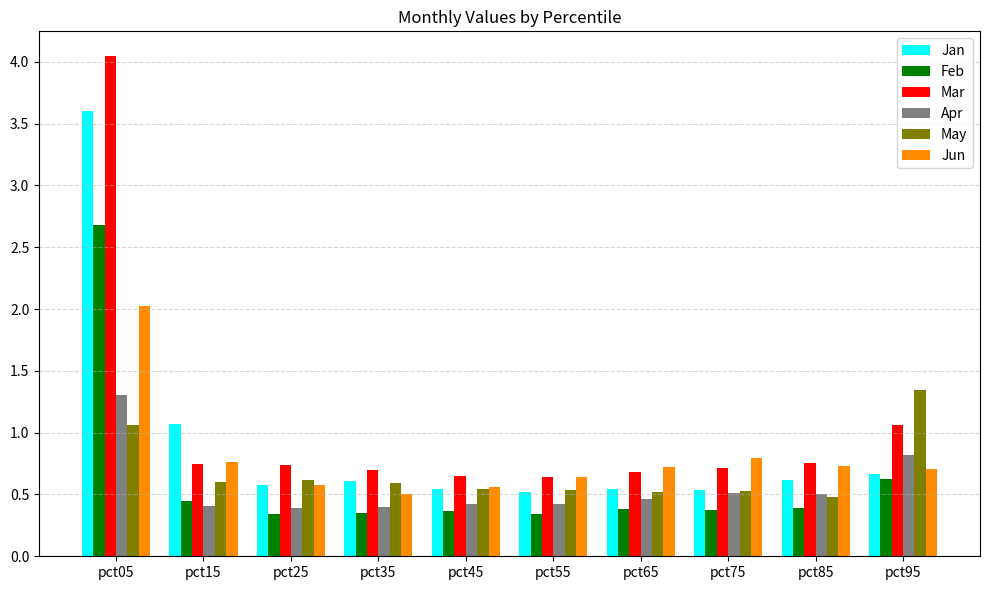

The Apr series shows 0.8 at pct95. True or false?

True